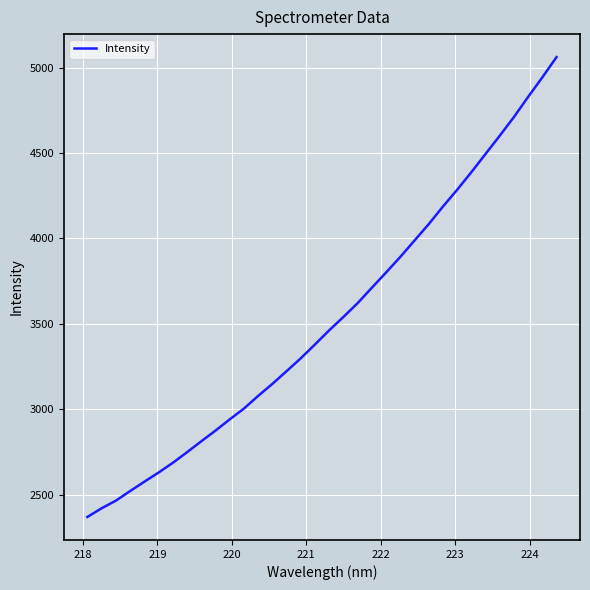

Is this an area chart (filled region under the line)?

No